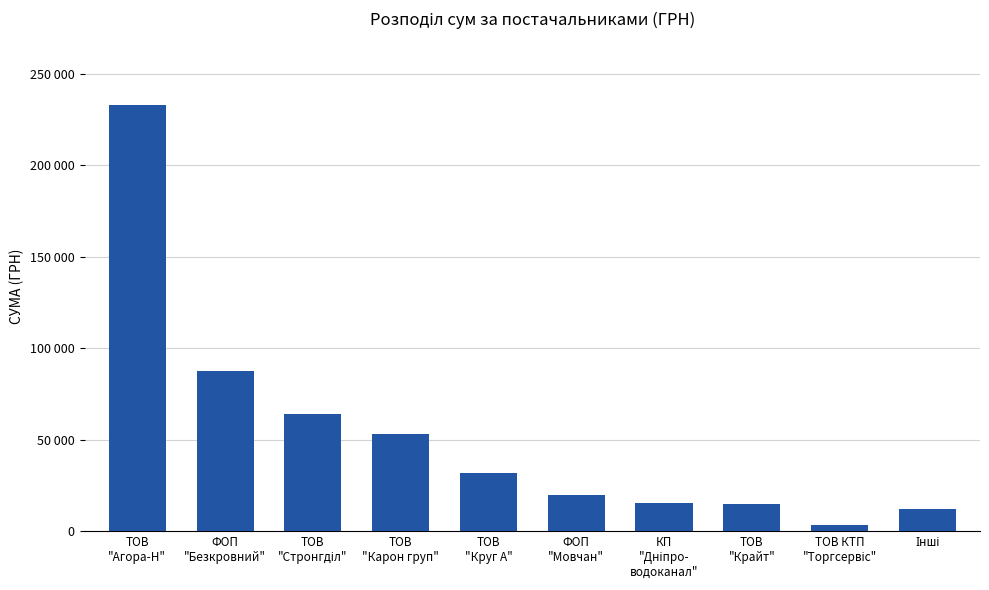

Does the chart contain any negative values?

No